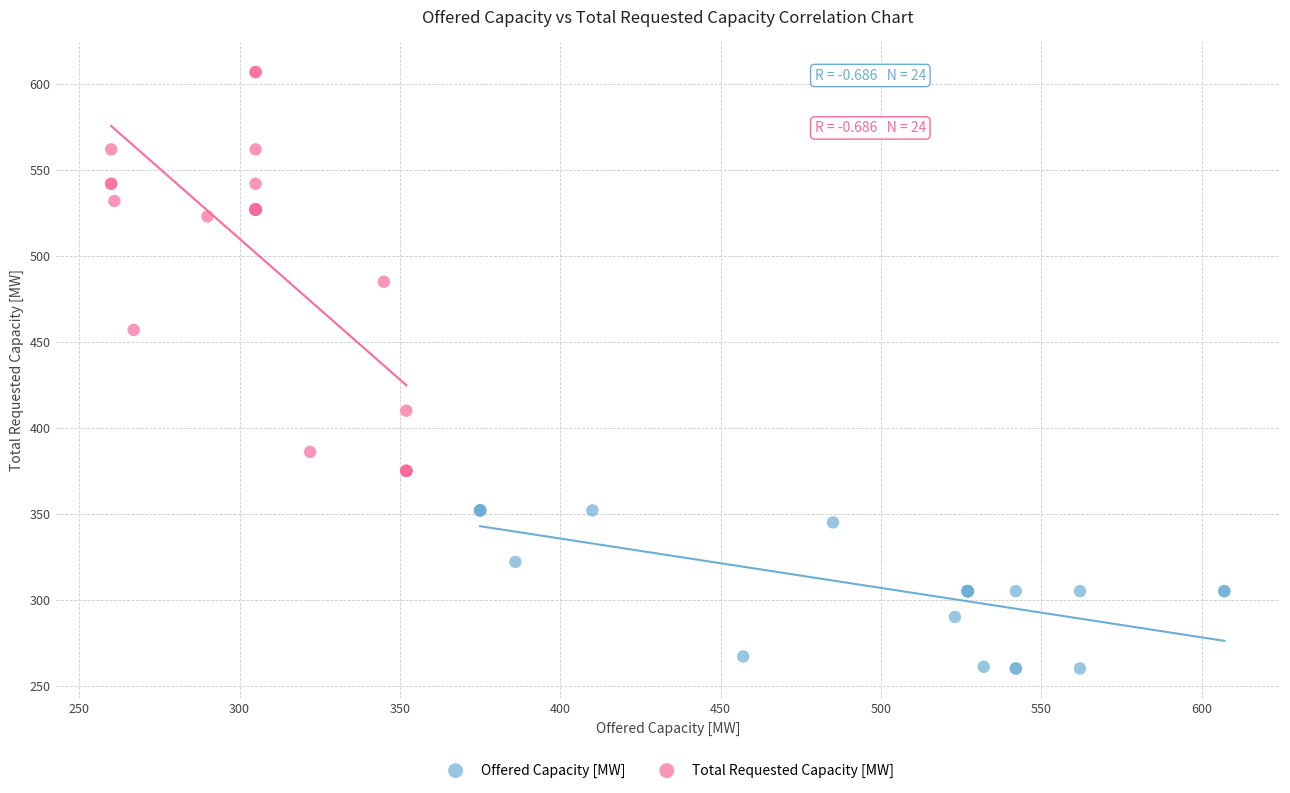

Which series reaches the minimum Y coordinate?

Offered Capacity [MW]